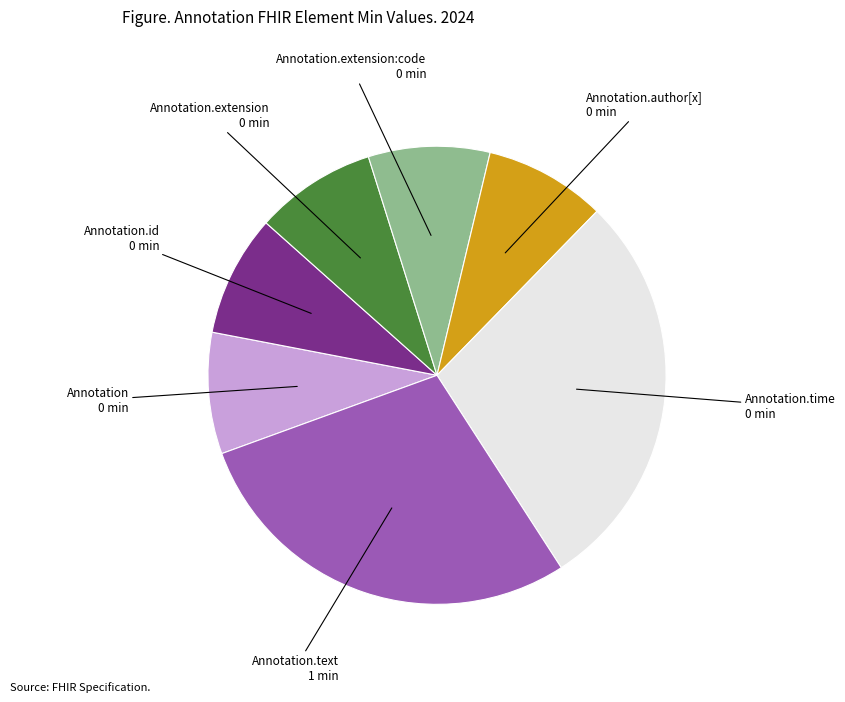

Does any single category account for the majority?

No